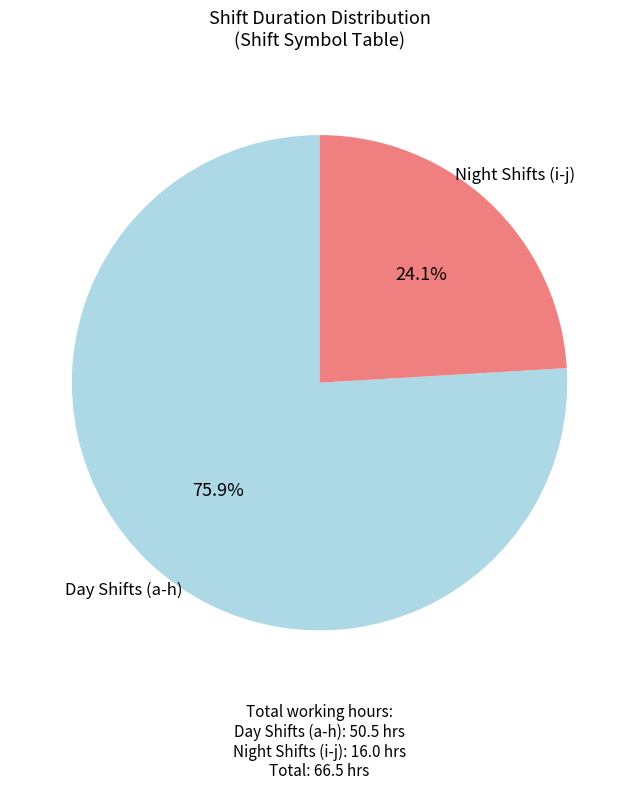

To the nearest percent, what is the average slice percentage?

50%